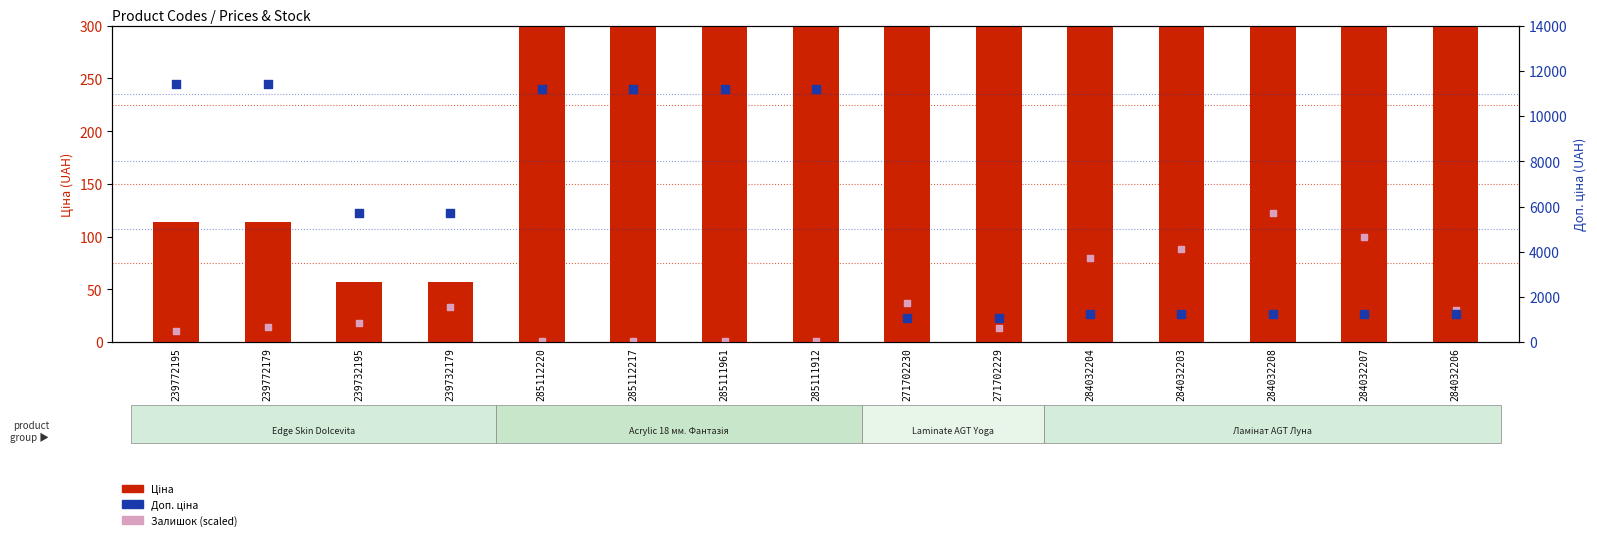

Which series has the largest total across all categories?

Доп. ціна